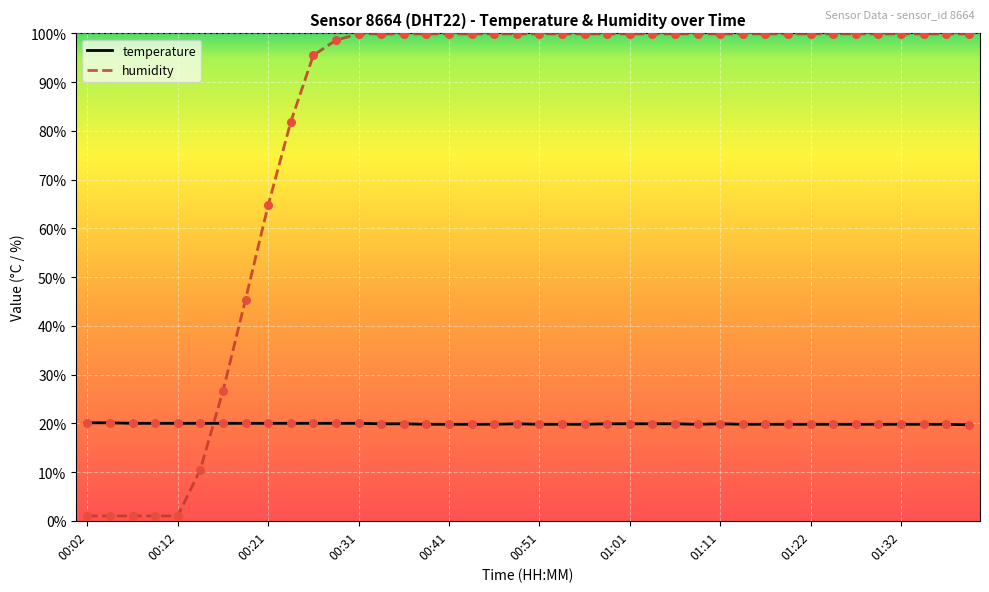

At how many categories does at least one series exceed 94?

30